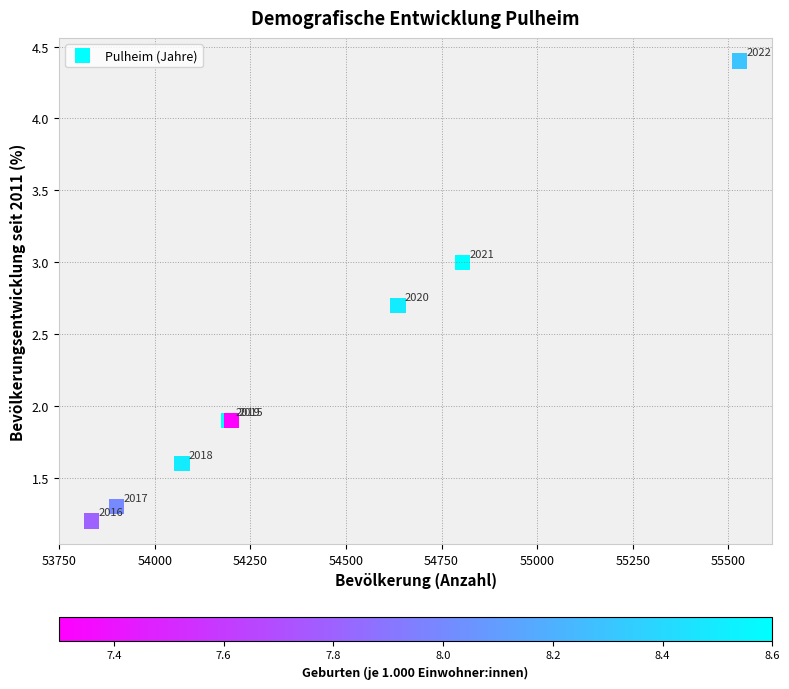

What Y value in the scatter plot is closest to 2?

1.9